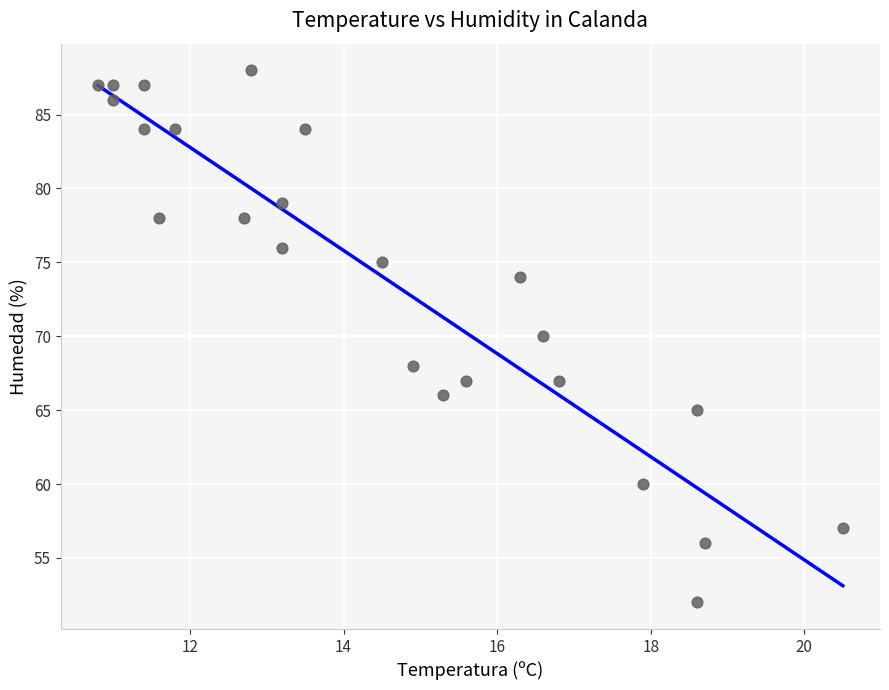

What is the range of Y values (max minus min)?

36